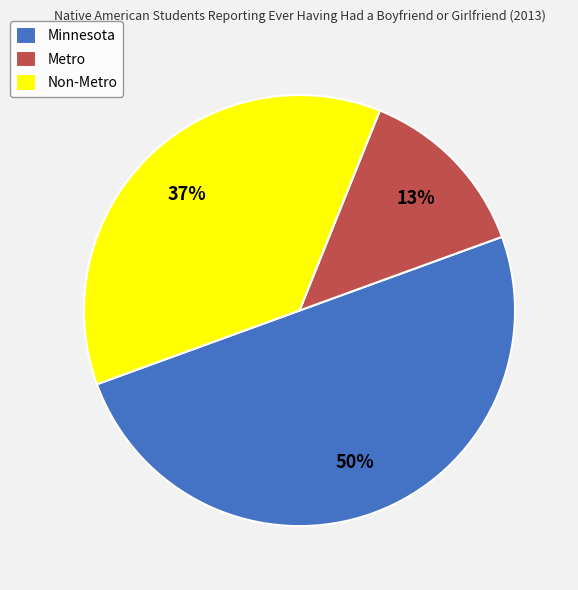

Is the sum of Non-Metro and Minnesota greater than half?

Yes